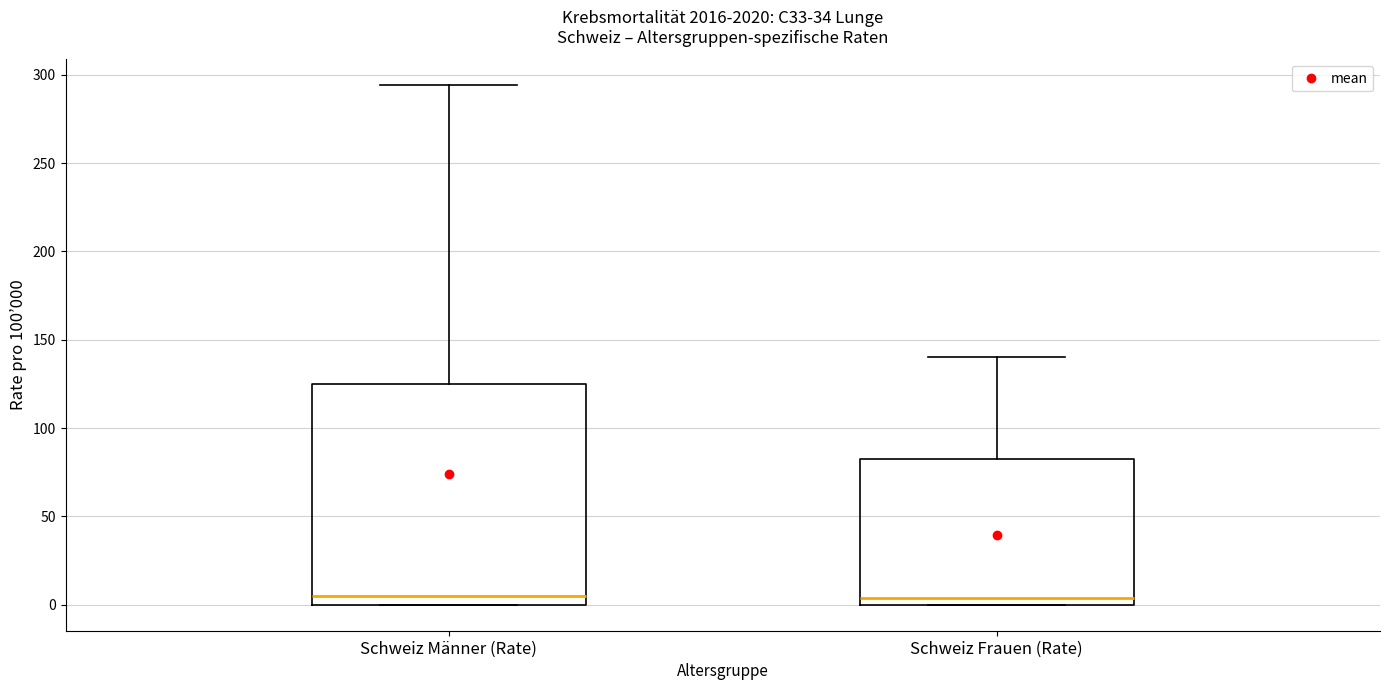

Reading left to right, read every box against the y-axis: the position of its median line, the range the box covers, and the ends of its whiskers. The values are not printed on the chart, so give them approximately, as read against the axis.

Schweiz Männer (Rate): median 5, box 0 to 125, whiskers 0 to 295
Schweiz Frauen (Rate): median 5, box 0 to 85, whiskers 0 to 140